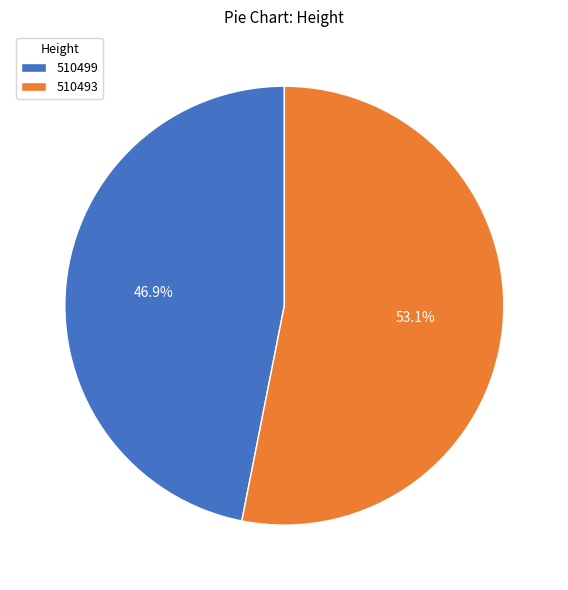

What is the largest slice in the pie chart?

510493